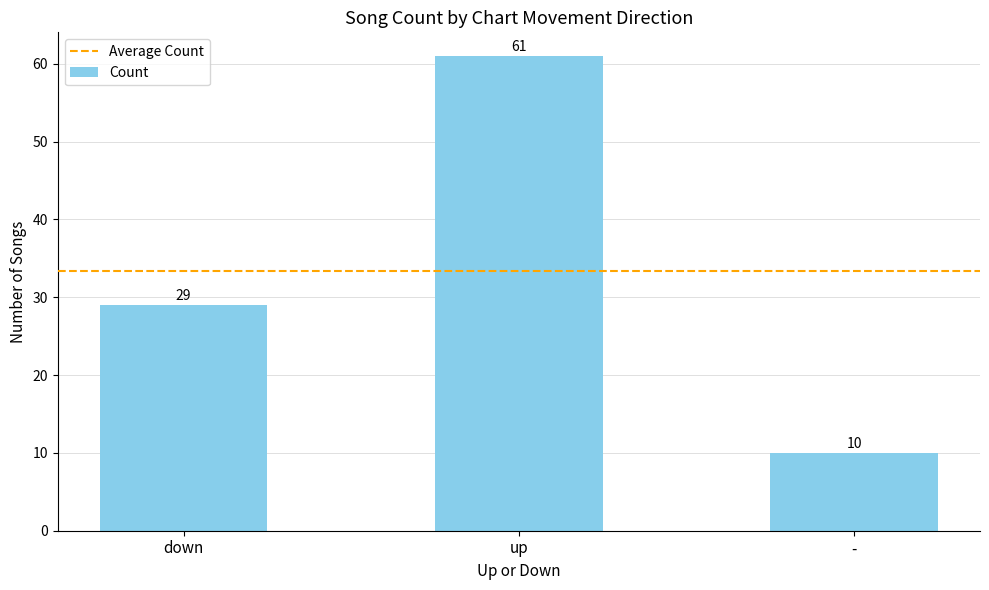

Between - and down, which is larger?

down